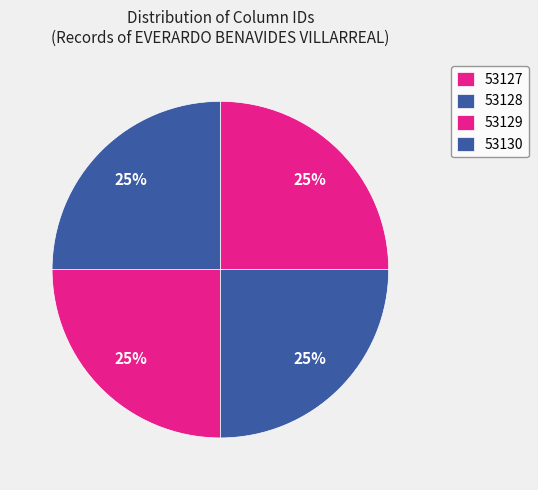

Is it true that 53130 is 25% of the pie?

True